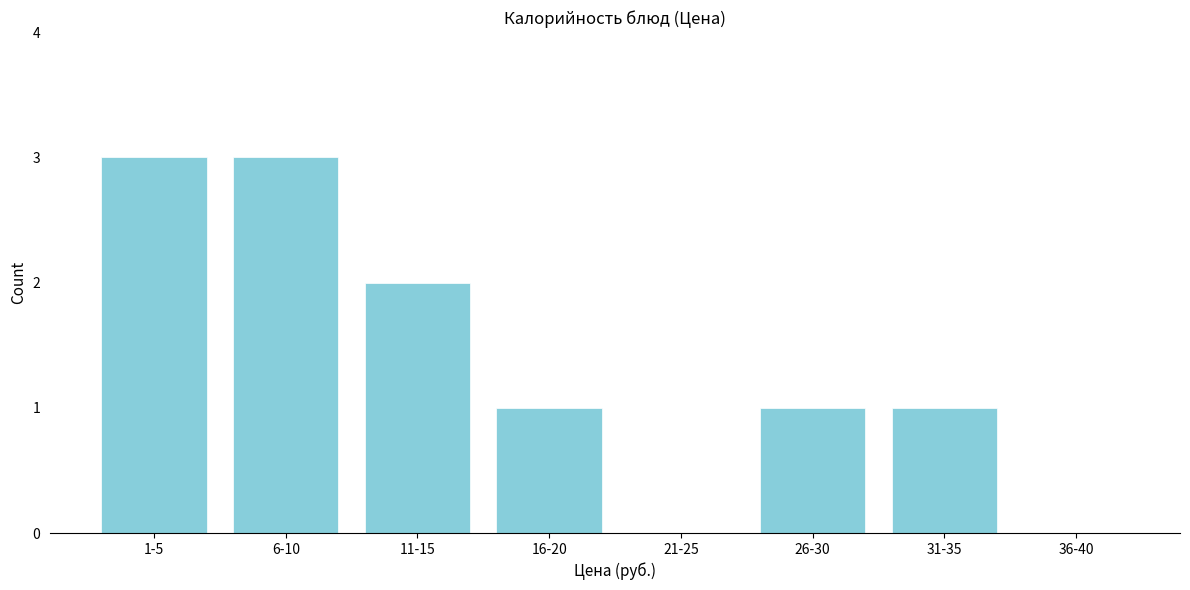

Reading left to right, what are all the values shown in this chart?

1-5=3	6-10=3	11-15=2	16-20=1	21-25=0	26-30=1	31-35=1	36-40=0